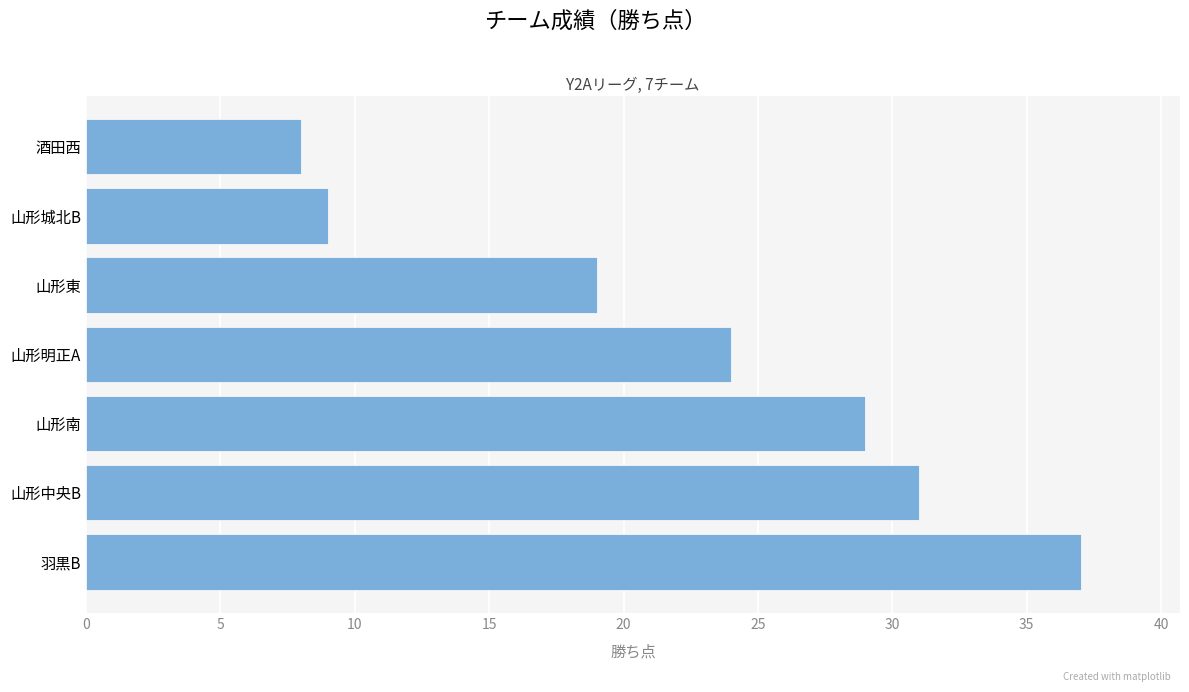

Rank the categories by value from highest to lowest.

羽黒B, 山形中央B, 山形南, 山形明正A, 山形東, 山形城北B, 酒田西